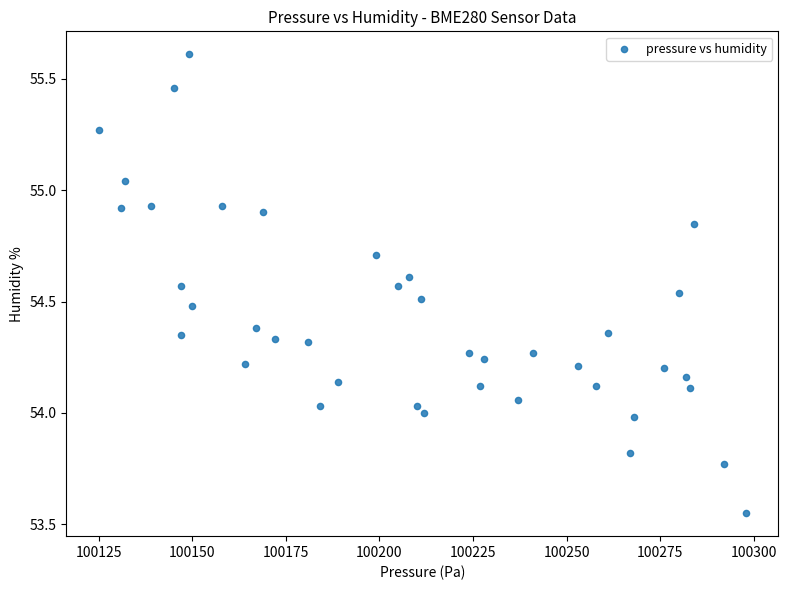

What is the range of Y values (max minus min)?

2.1